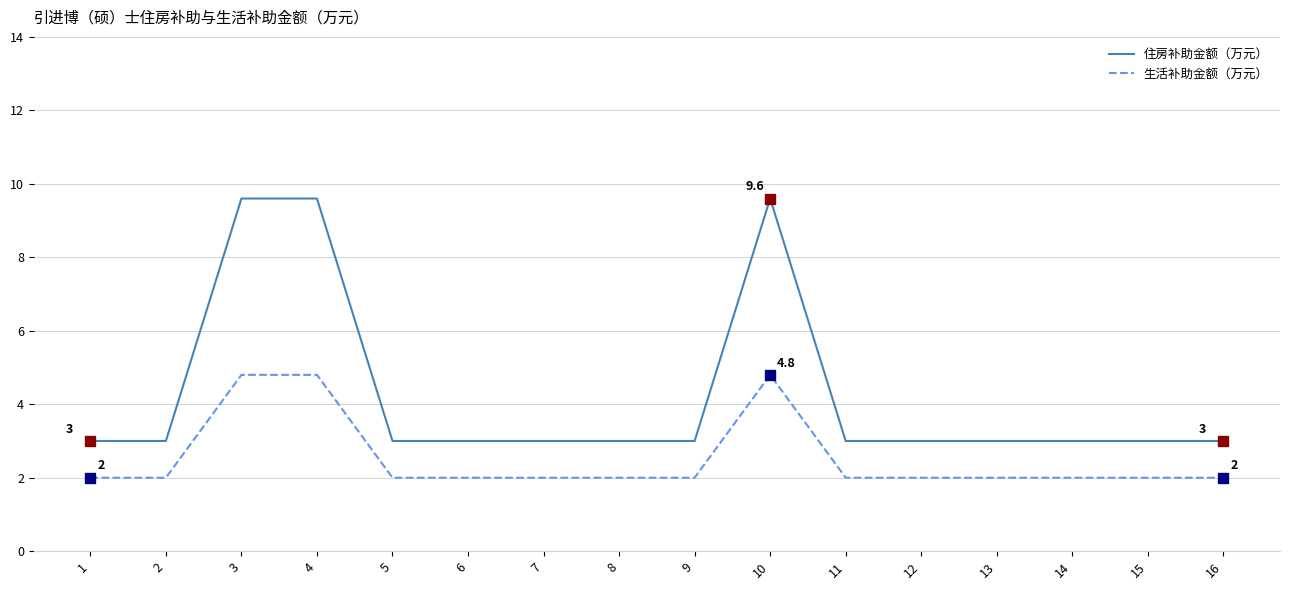

How many distinct data groups are displayed?

2